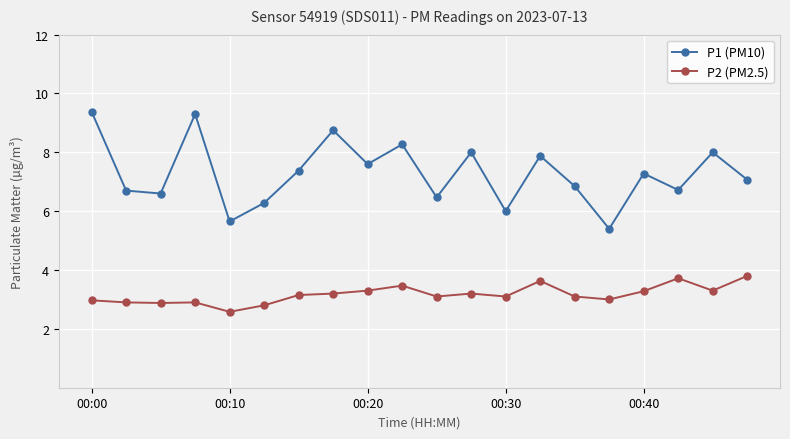

How many categories are shown in the chart?

20